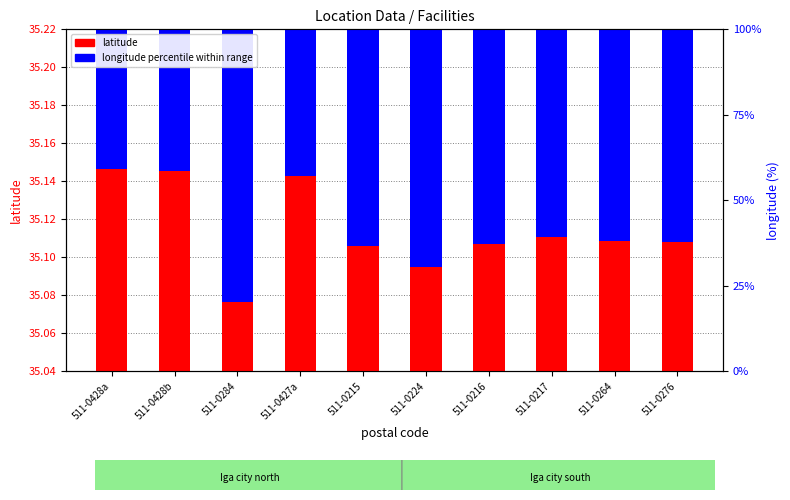

The value of latitude at 511-0215 is 35.1. True or false?

True